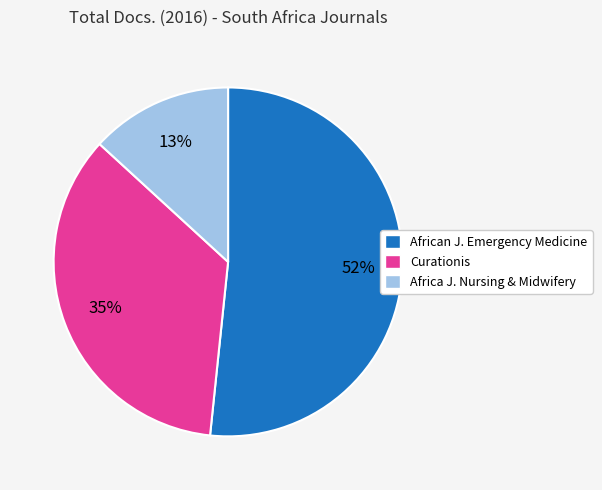

To the nearest percent, what is the average slice percentage?

33%